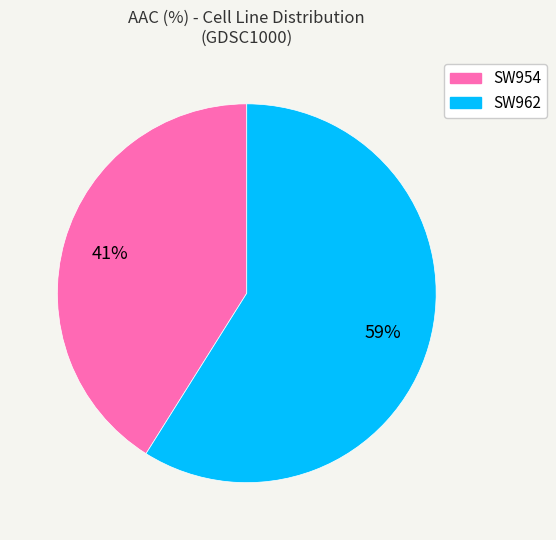

Is SW962 the majority of the pie?

Yes